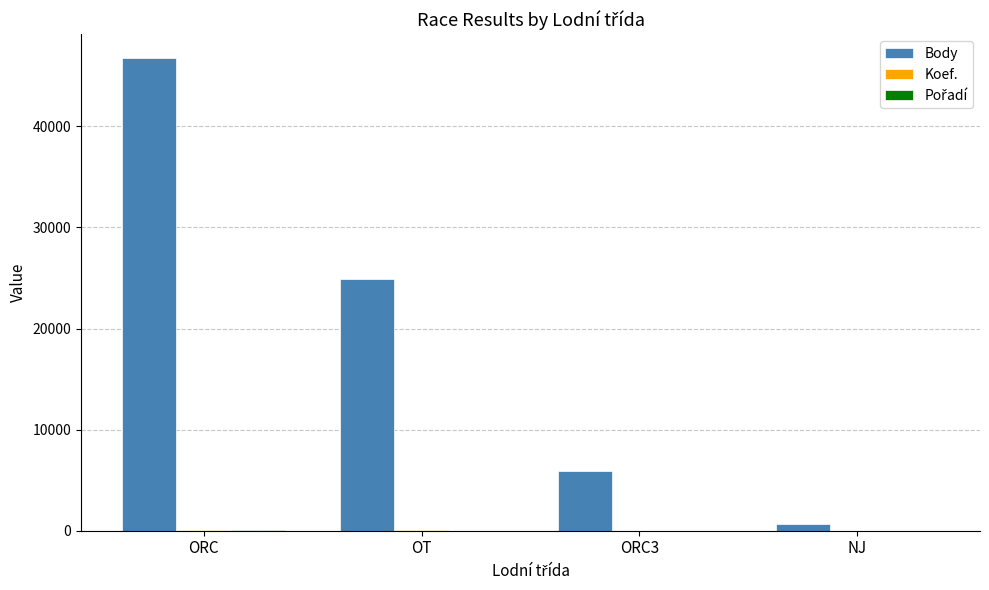

What is the sum of all Body values?

78254